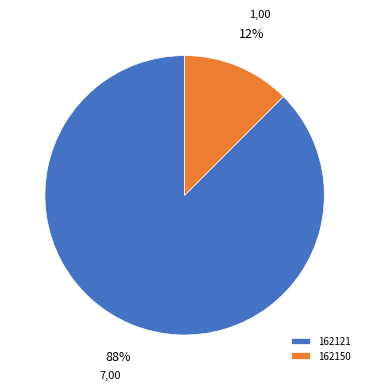

Is it true that 162150 is 12% of the pie?

True